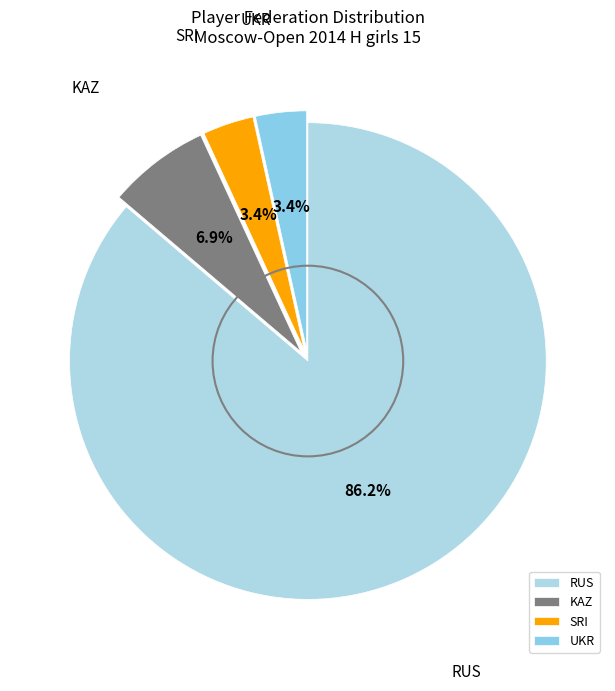

Approximately how many times larger is the value at KAZ compared to SRI?

2.0